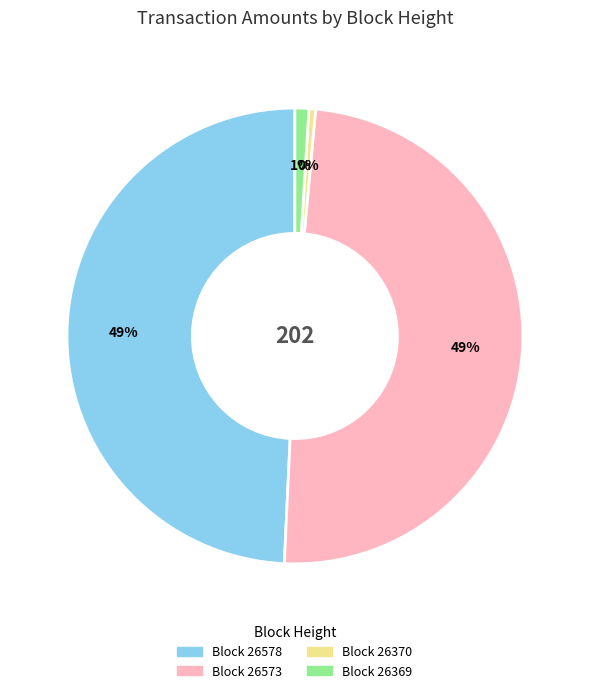

What is the smallest slice in the pie chart?

Block 26370